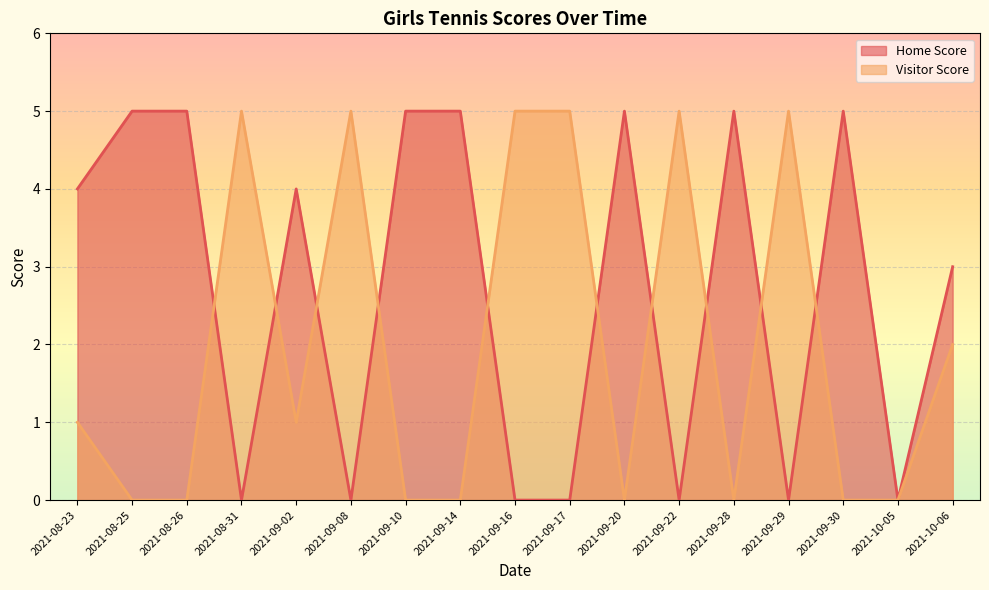

Which series has the largest total across all categories?

Home Score